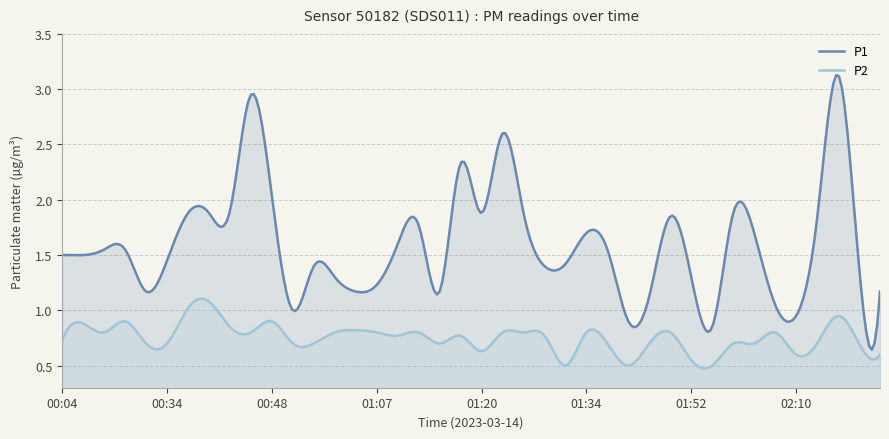

What is the spread (max minus min) of values at 02:13?

1.1